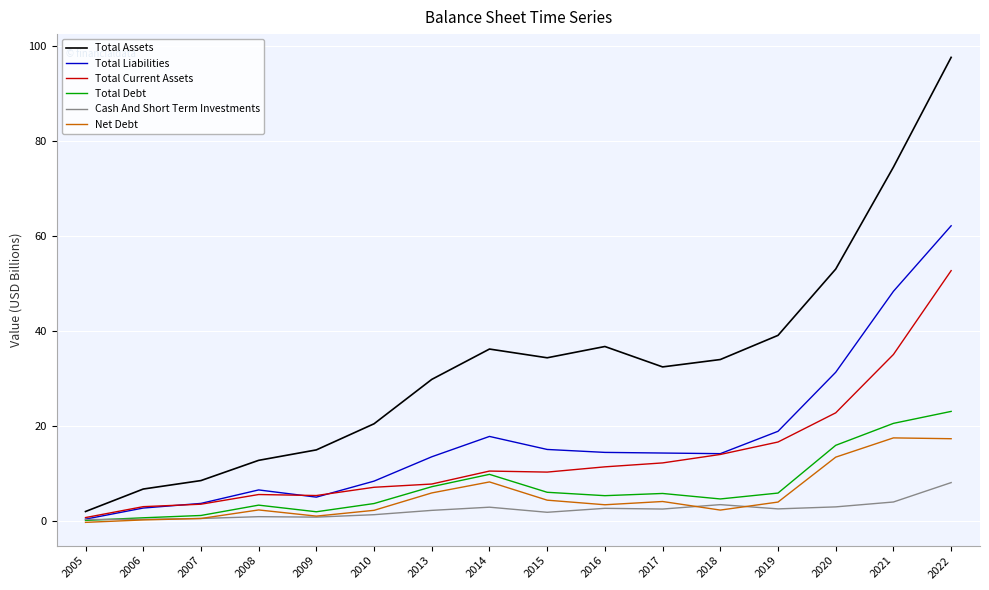

Is the value of Total Liabilities at 2016 greater than the value of Total Current Assets at 2014?

Yes